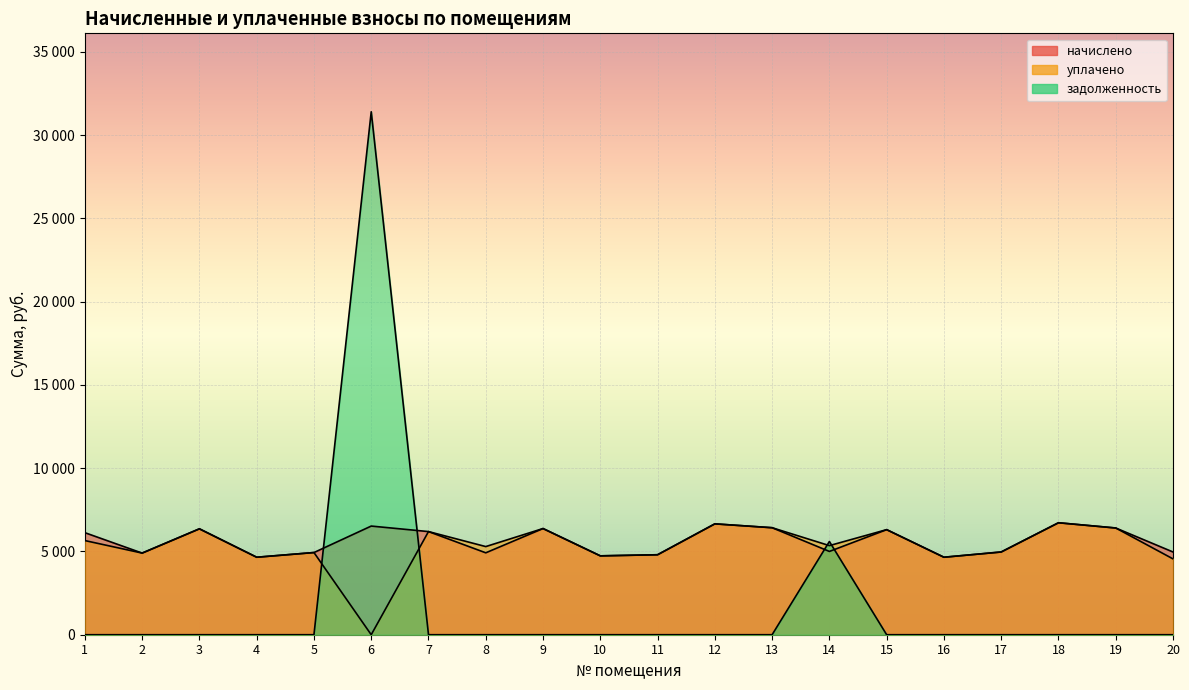

How many values in the начислено series exceed 6127?

10